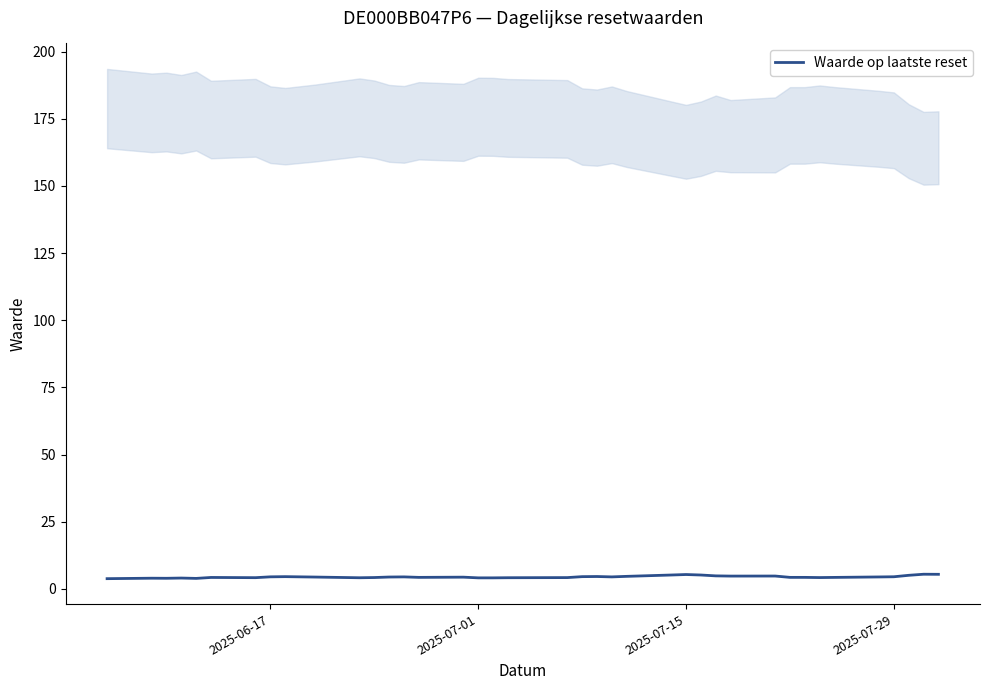

Reading left to right, extract all data points from this chart.

3.8	4.0	4.0	4.0	3.9	4.3	4.2	4.5	4.6	4.4	4.2	4.2	4.4	4.5	4.3	4.4	4.1	4.1	4.2	4.2	4.6	4.6	4.5	4.7	5.2	5.3	5.2	4.8	4.8	4.8	4.3	4.3	4.2	4.3	4.5	4.5	5.1	5.5	5.4